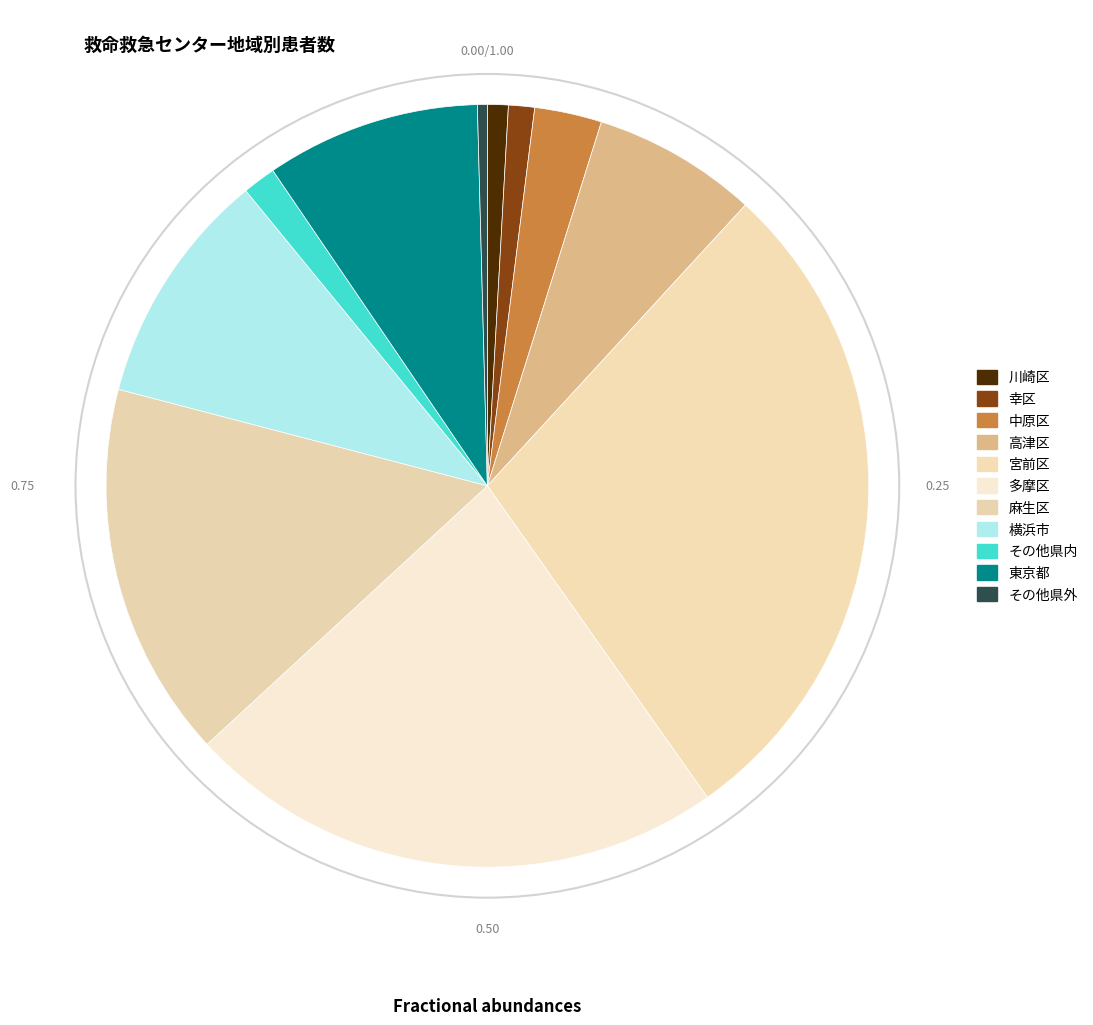

What is the smallest slice in the pie chart?

その他県外